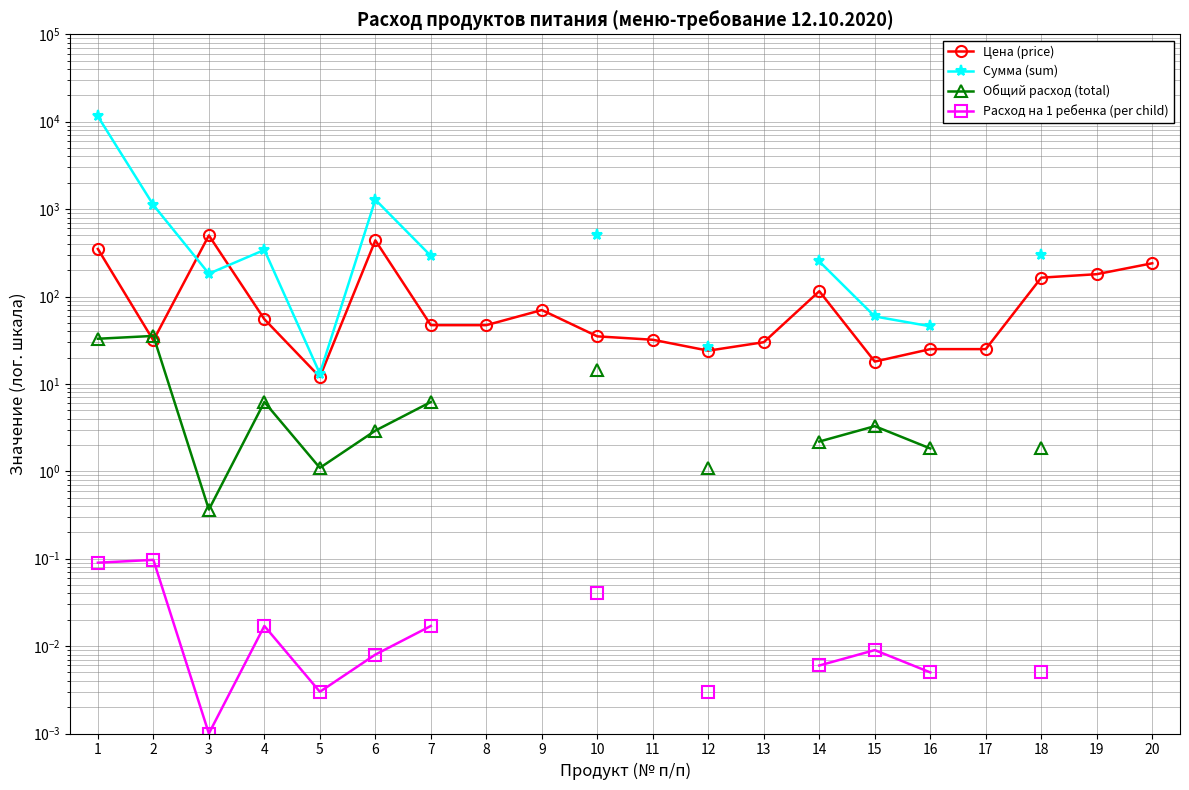

How many values in the Общий расход (total) series exceed 32?

2